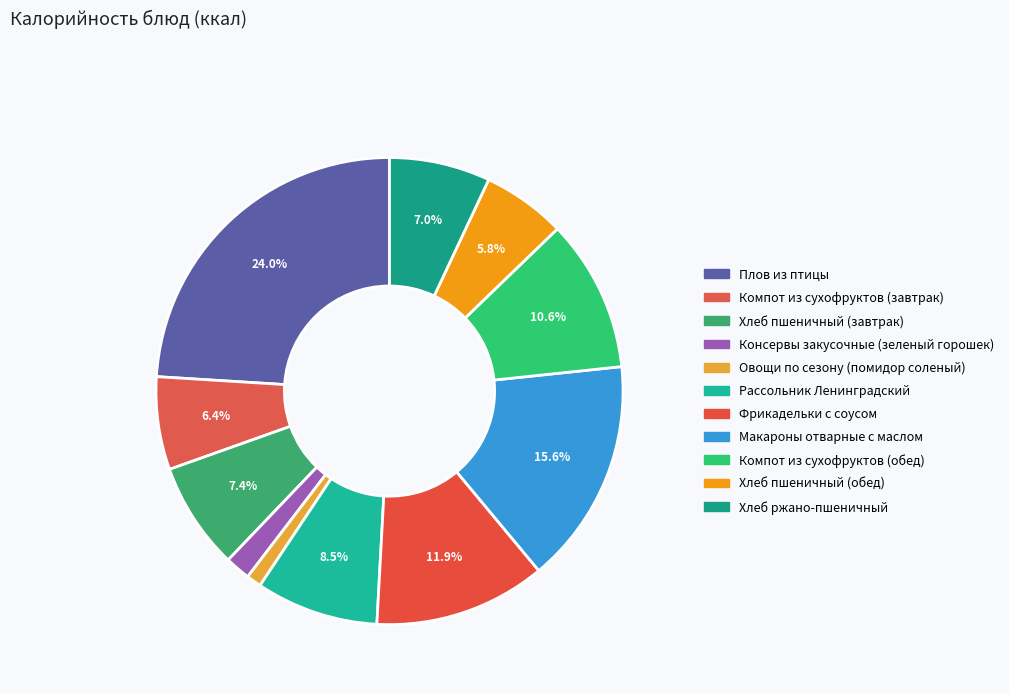

What is the change in value from Консервы закусочные (зеленый горошек) to Хлеб ржано-пшеничный?

+65.9